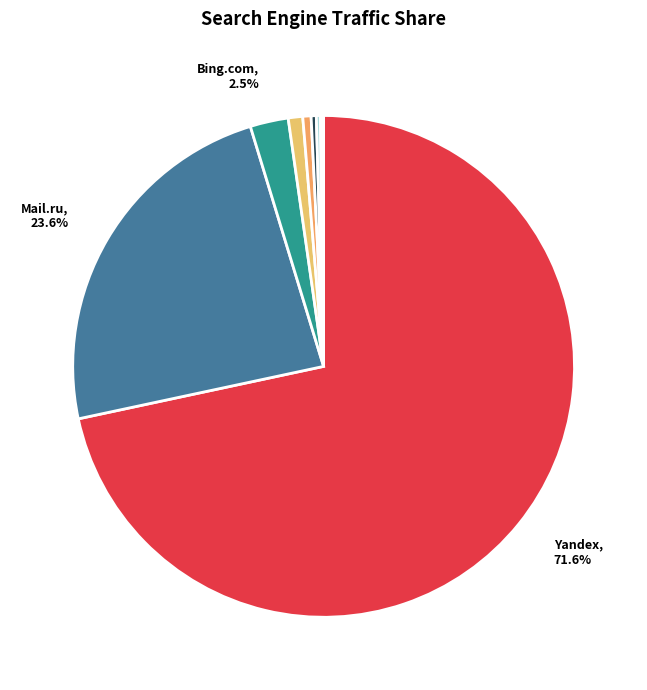

How many slices are in this pie chart?

9